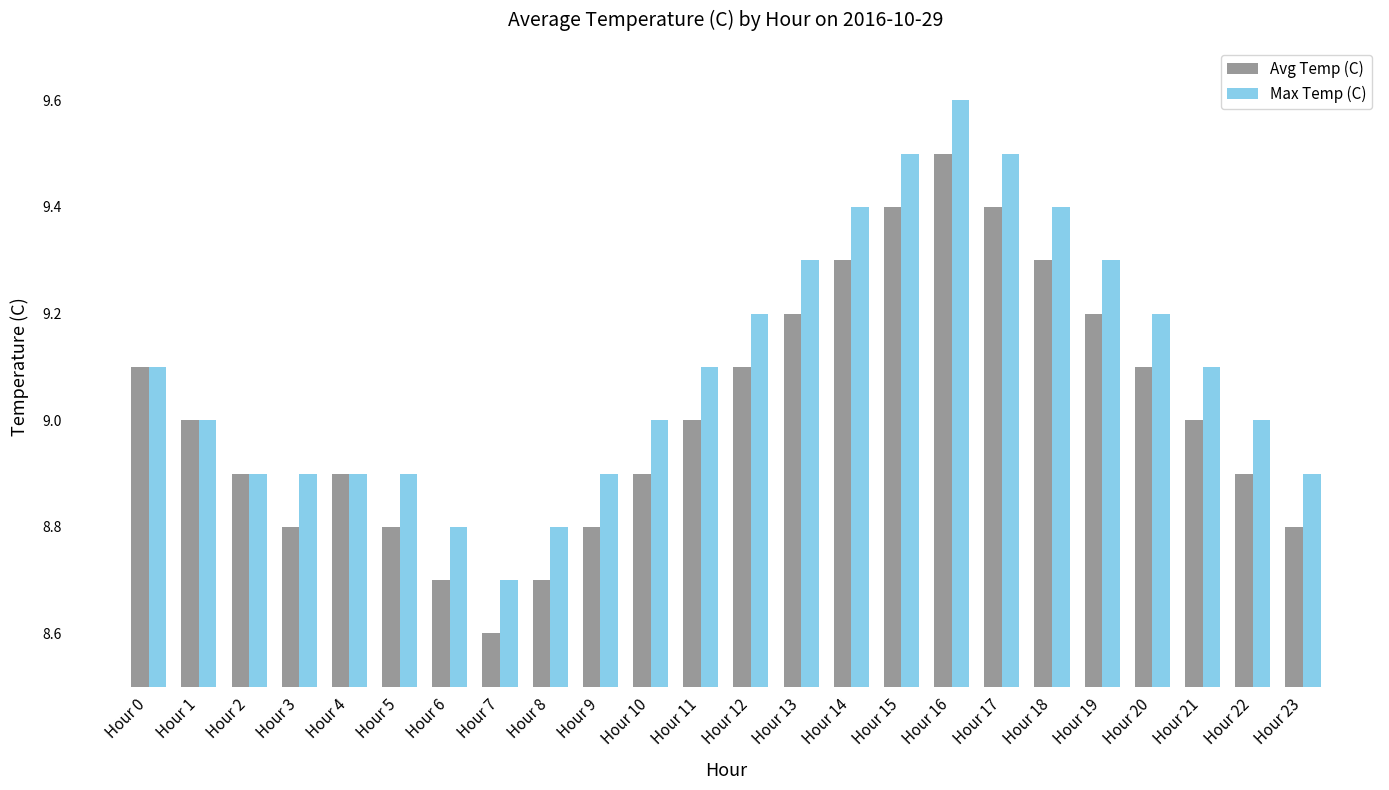

What is the total value across all series at Hour 18?

18.7